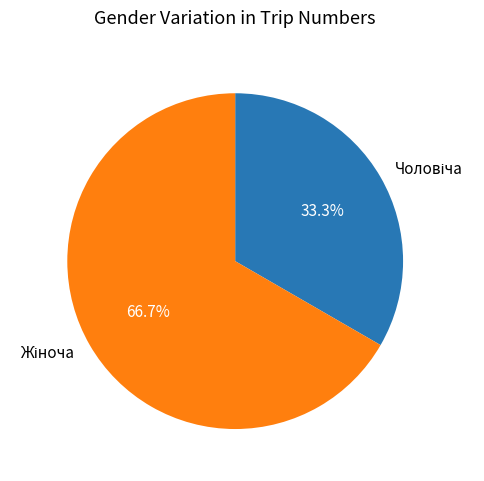

Is there any slice that represents more than half of the pie?

Yes